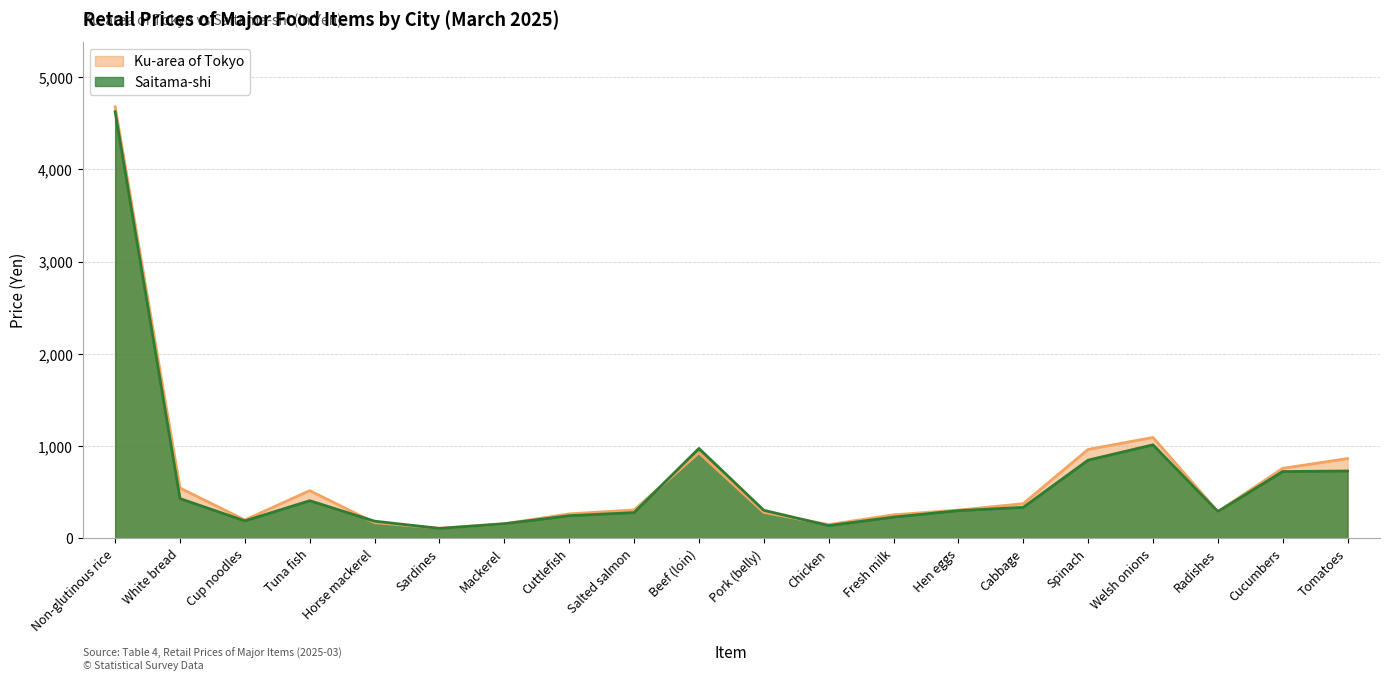

At which category does the chart reach its peak across all series?

Non-glutinous rice